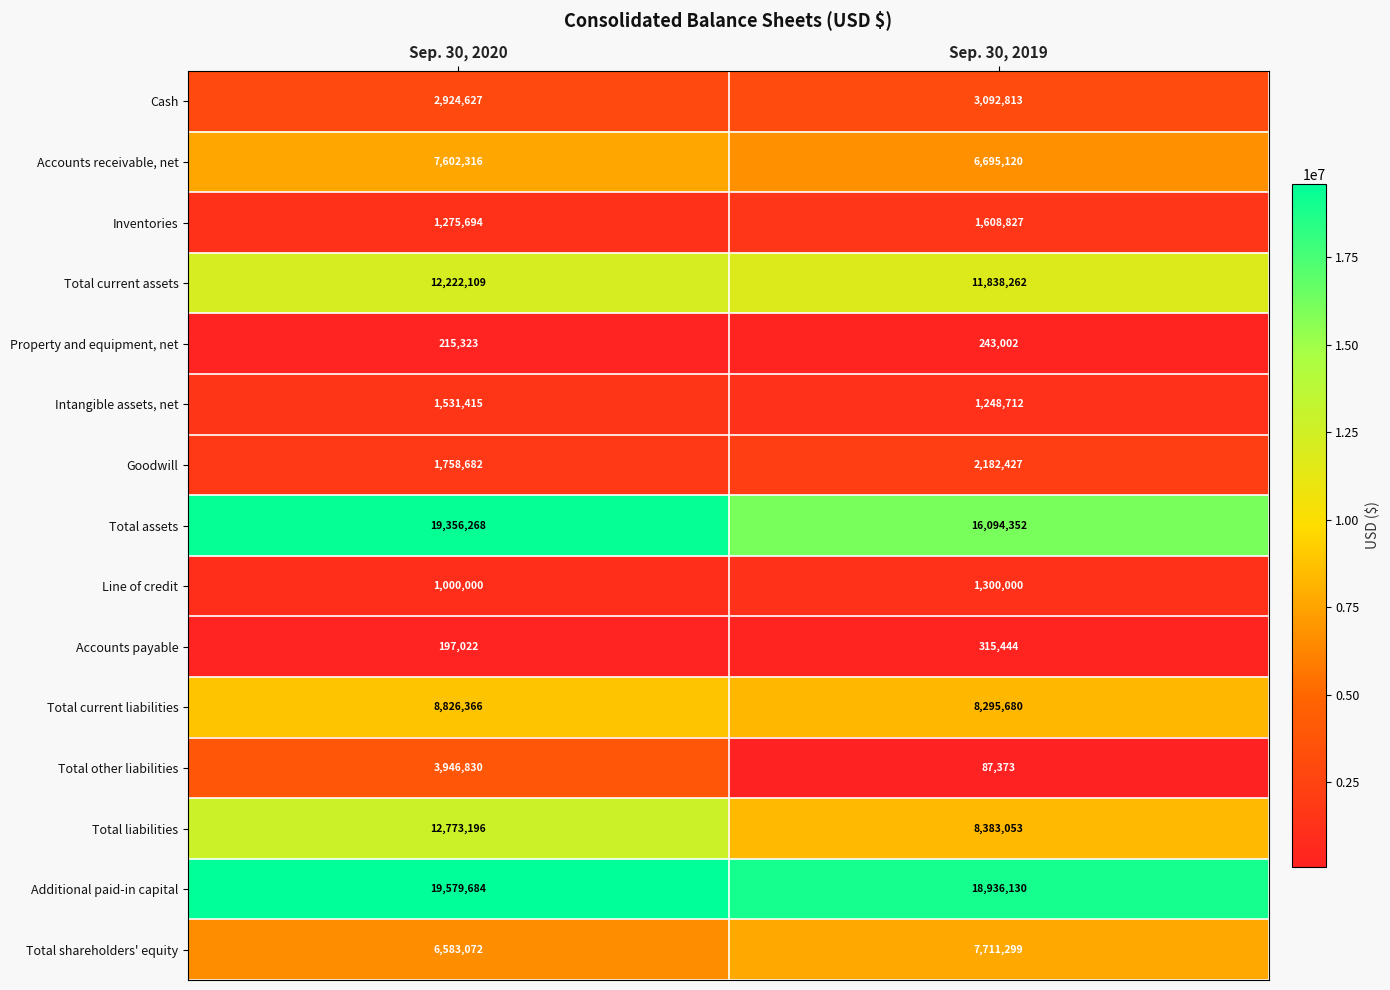

Which series changed the most between Sep. 30, 2020 and Sep. 30, 2019?

Total liabilities